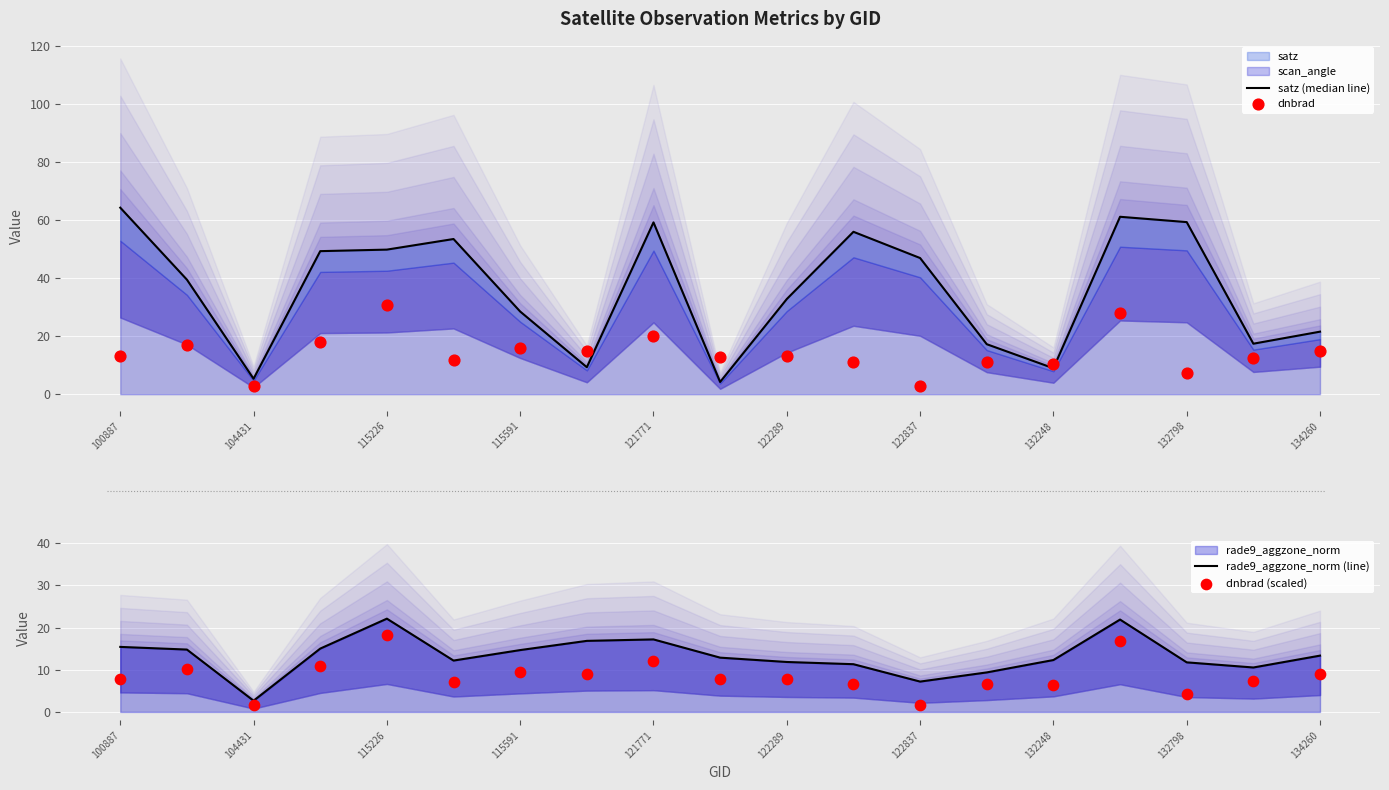

At how many categories does at least one series exceed 41?

9